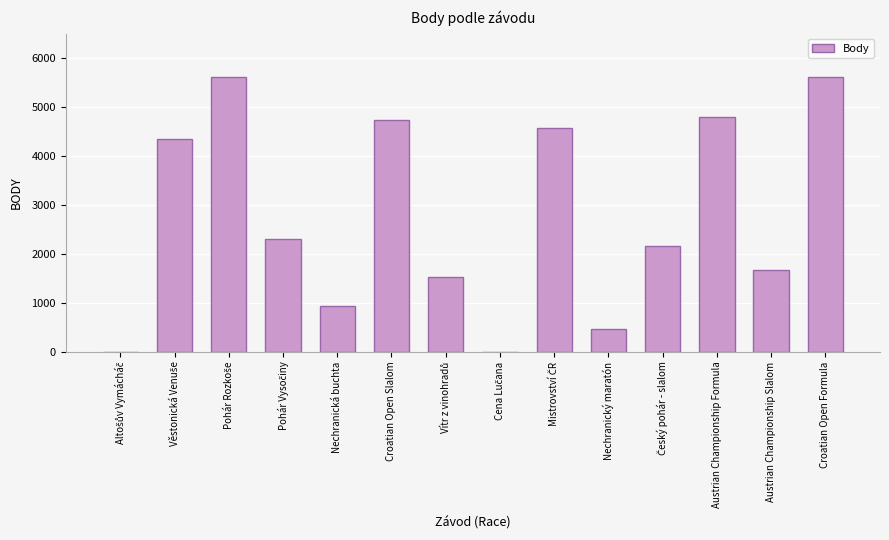

How many data points does each series have?

14